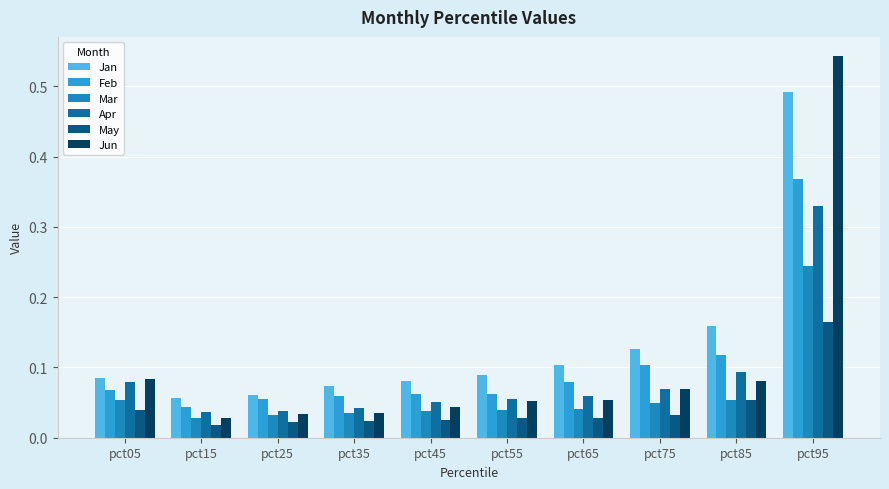

What is the sum of the Feb values at pct75 and pct15?

0.1